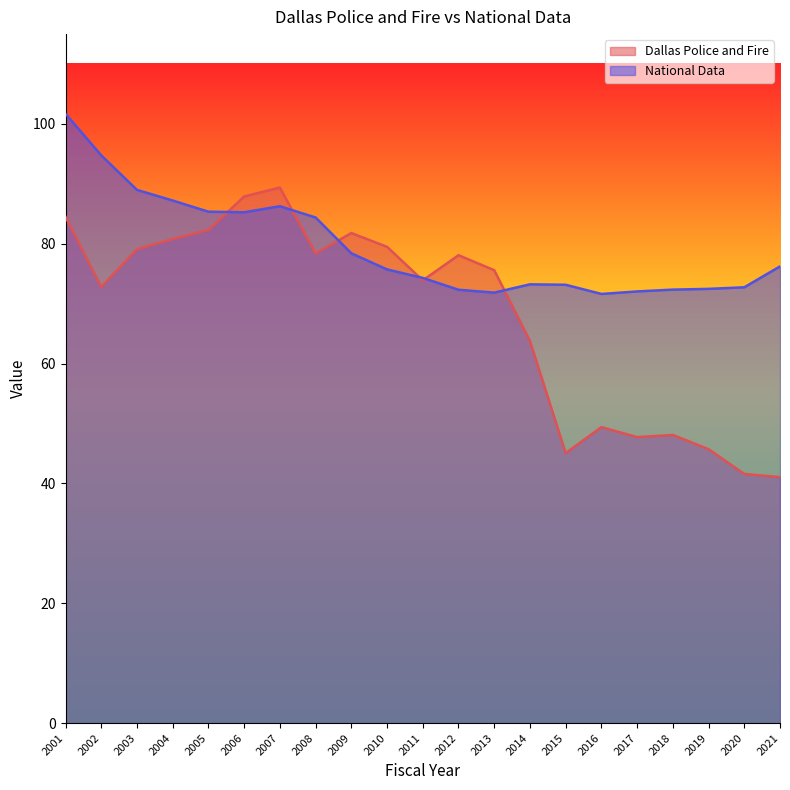

What is the maximum value shown in the chart?

101.7